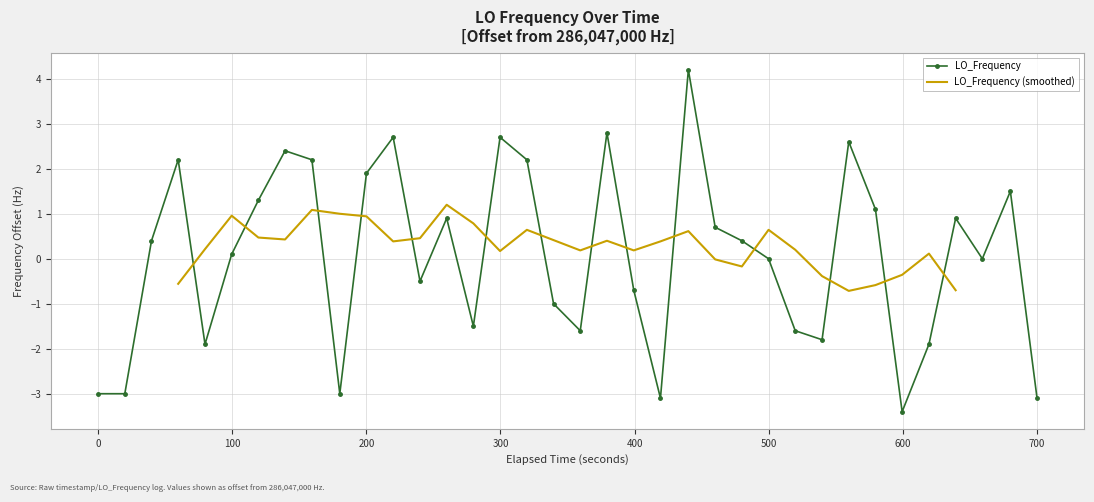

How many interior local peaks does the LO_Frequency series have?

10